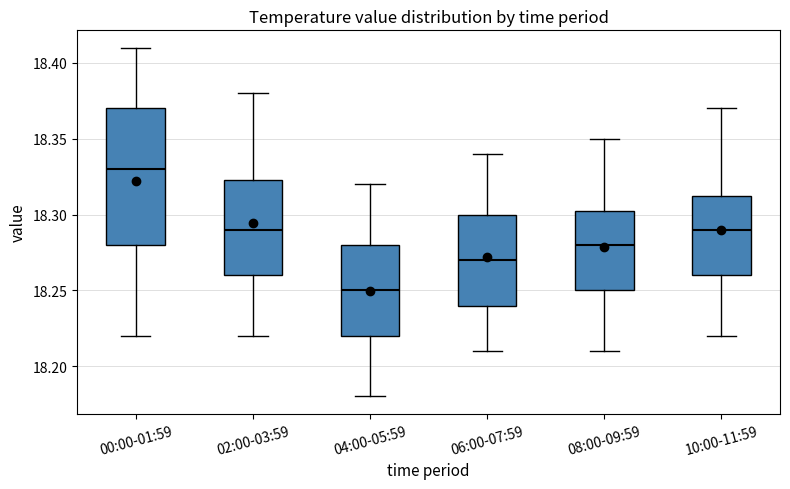

Reading left to right, transcribe this box plot: for each box, give where its median line is, the range the box spans, and where its two whiskers end, as read against the y-axis. The values are not printed on the chart, so give them approximately, as read against the axis.

00:00-01:59: median 18.330, box 18.280 to 18.370, whiskers 18.220 to 18.410
02:00-03:59: median 18.290, box 18.260 to 18.325, whiskers 18.220 to 18.380
04:00-05:59: median 18.250, box 18.220 to 18.280, whiskers 18.180 to 18.320
06:00-07:59: median 18.270, box 18.240 to 18.300, whiskers 18.210 to 18.340
08:00-09:59: median 18.280, box 18.250 to 18.305, whiskers 18.210 to 18.350
10:00-11:59: median 18.290, box 18.260 to 18.315, whiskers 18.220 to 18.370